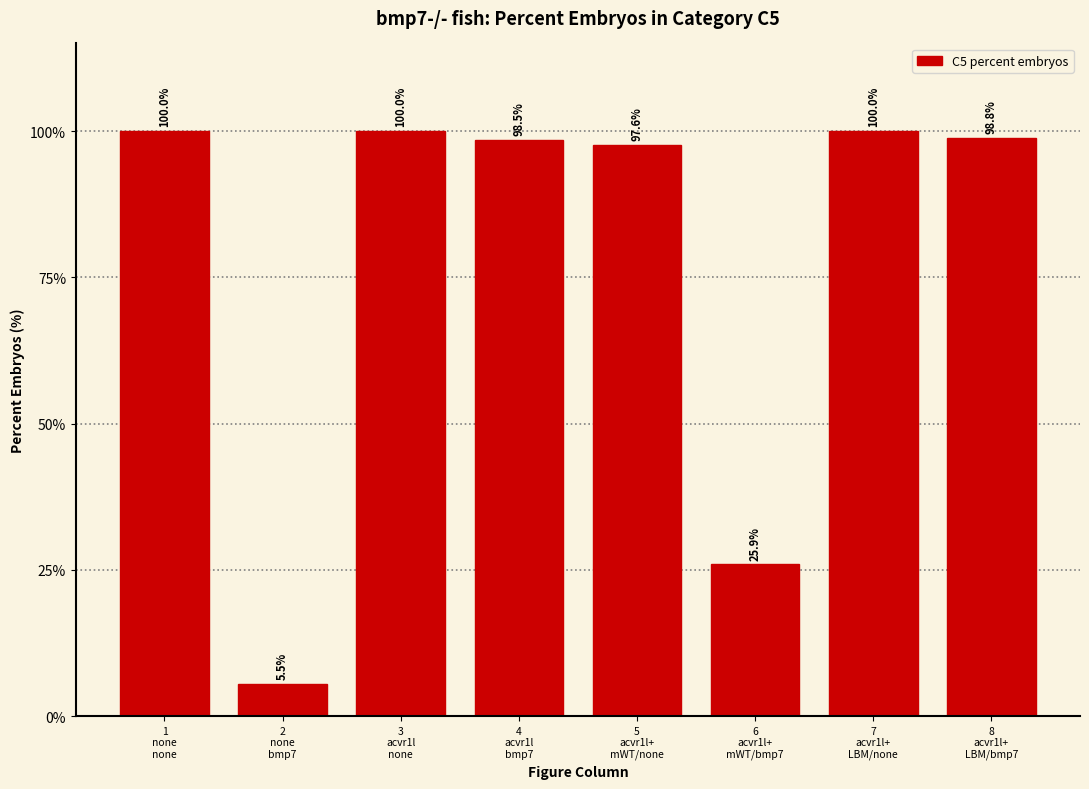

What is the value of the 8th bar from the left?

98.8